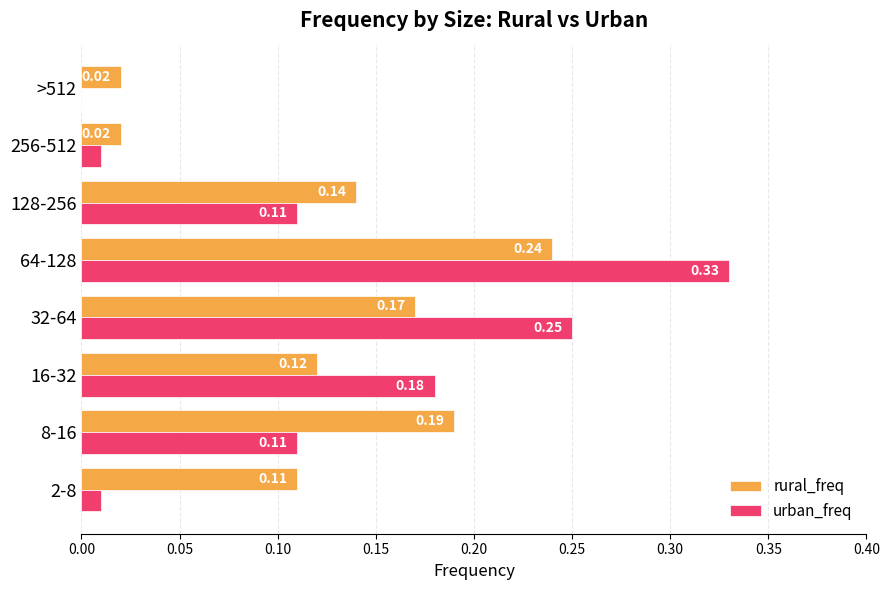

Where is urban_freq nearest to the value 0?

>512